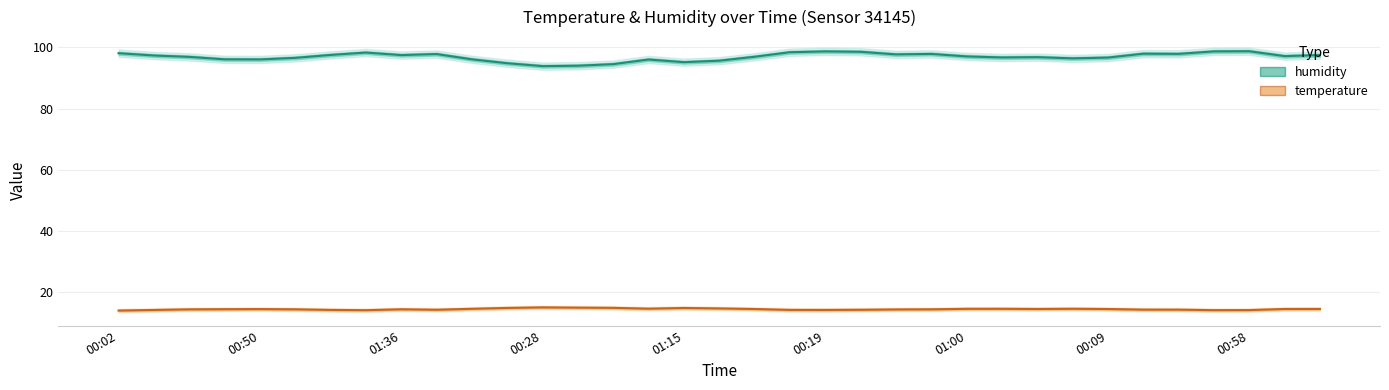

Does the chart have visible grid lines?

Yes